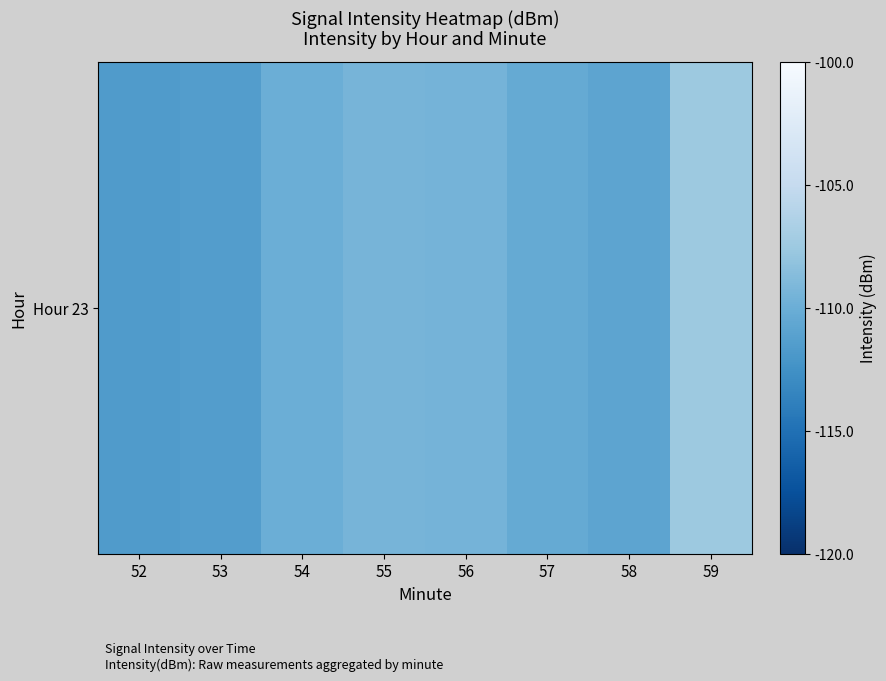

At which category does the chart reach its minimum across all series?

52